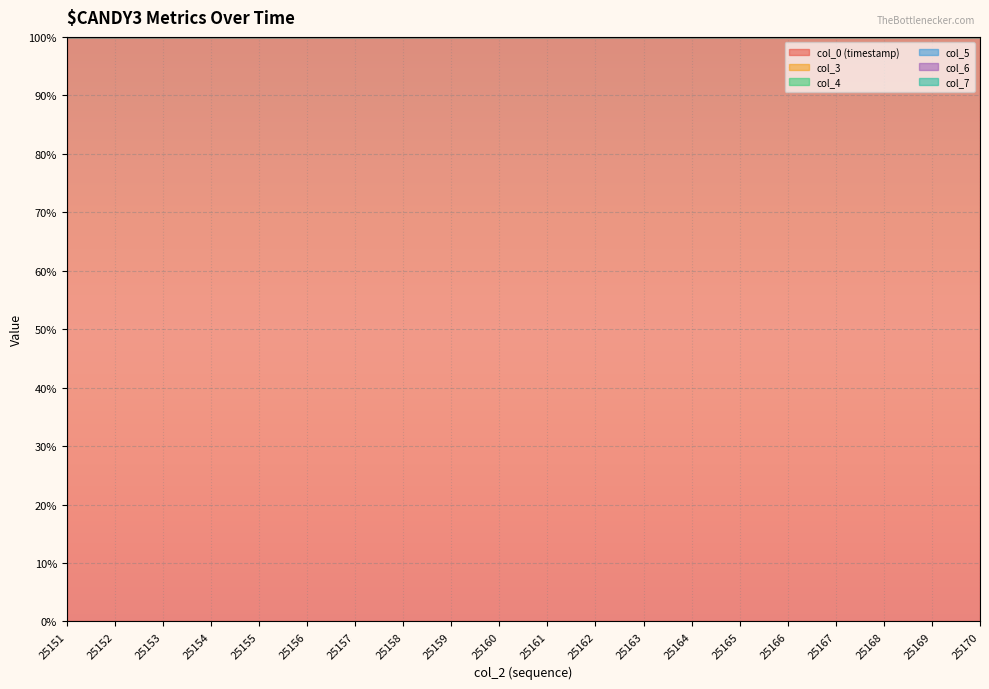

Is the value of col_4 at 25167 greater than the value of col_6 at 25154?

No